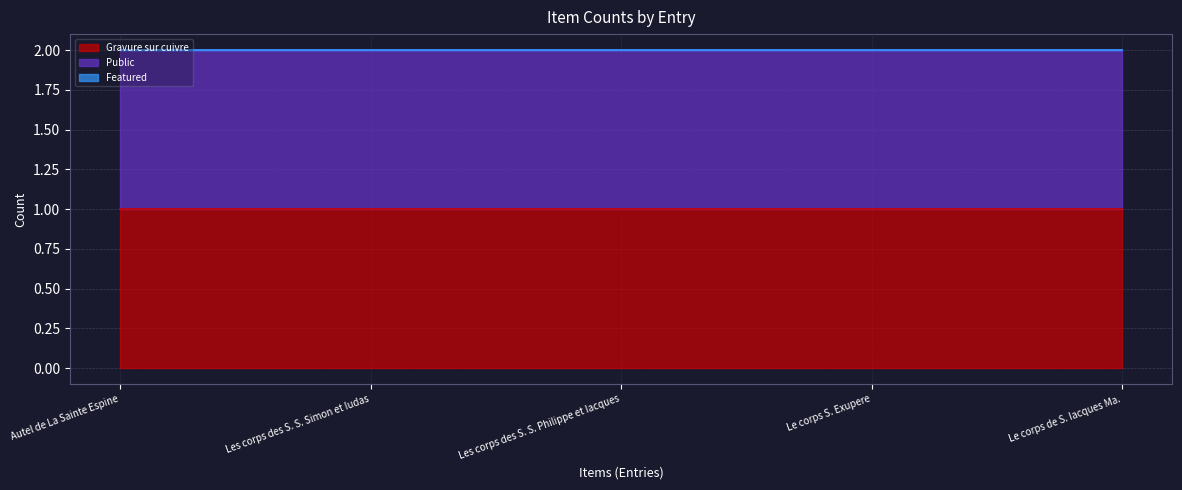

Reading left to right, transcribe all the data shown in this chart.

Gravure sur cuivre: Autel de La Sainte Espine=1	Les corps des S. S. Simon et Iudas=1	Les corps des S. S. Philippe et Iacques=1	Le corps S. Exupere=1	Le corps de S. Iacques Ma.=1
Public: Autel de La Sainte Espine=1	Les corps des S. S. Simon et Iudas=1	Les corps des S. S. Philippe et Iacques=1	Le corps S. Exupere=1	Le corps de S. Iacques Ma.=1
Featured: Autel de La Sainte Espine=0	Les corps des S. S. Simon et Iudas=0	Les corps des S. S. Philippe et Iacques=0	Le corps S. Exupere=0	Le corps de S. Iacques Ma.=0